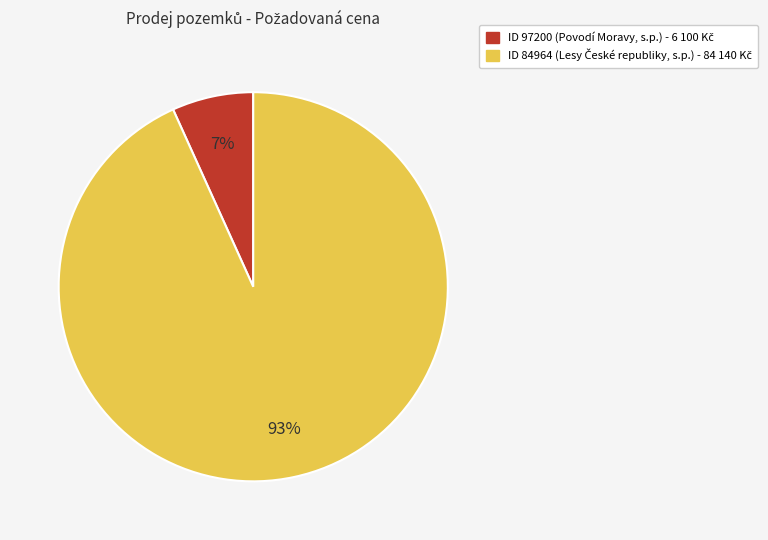

Is there any slice that represents more than half of the pie?

Yes